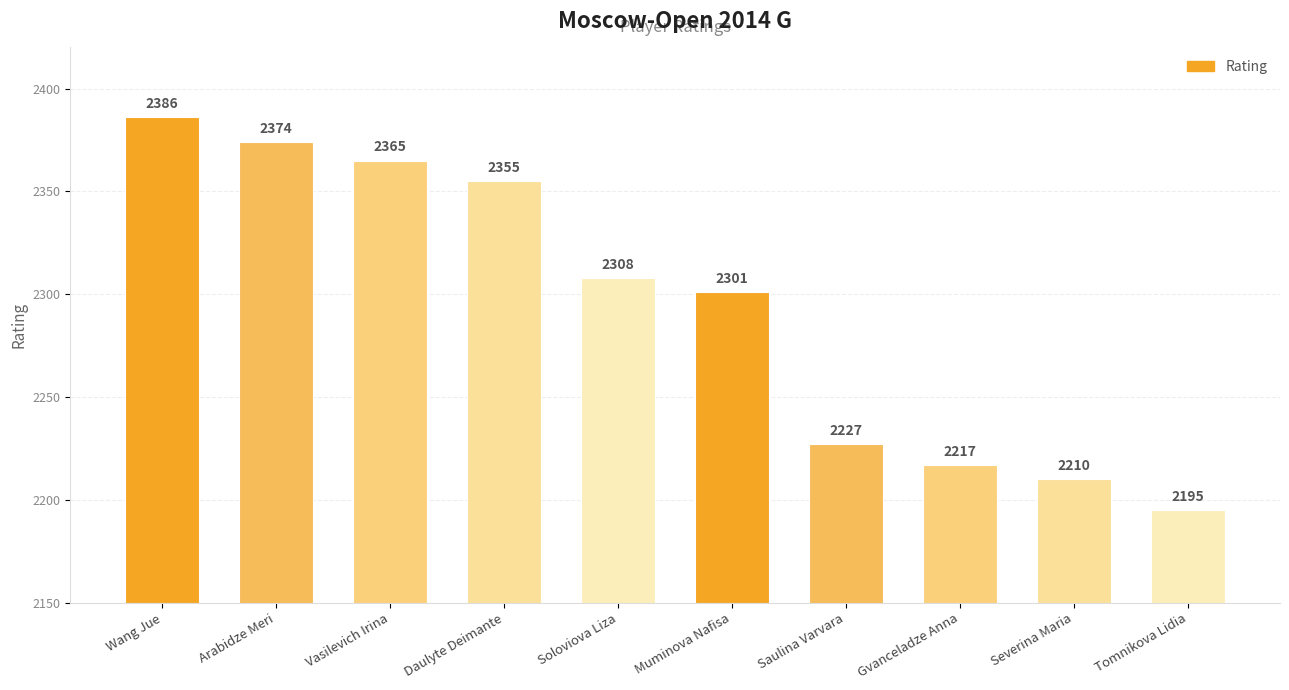

Is it true that the value at Daulyte Deimante is 2355?

True